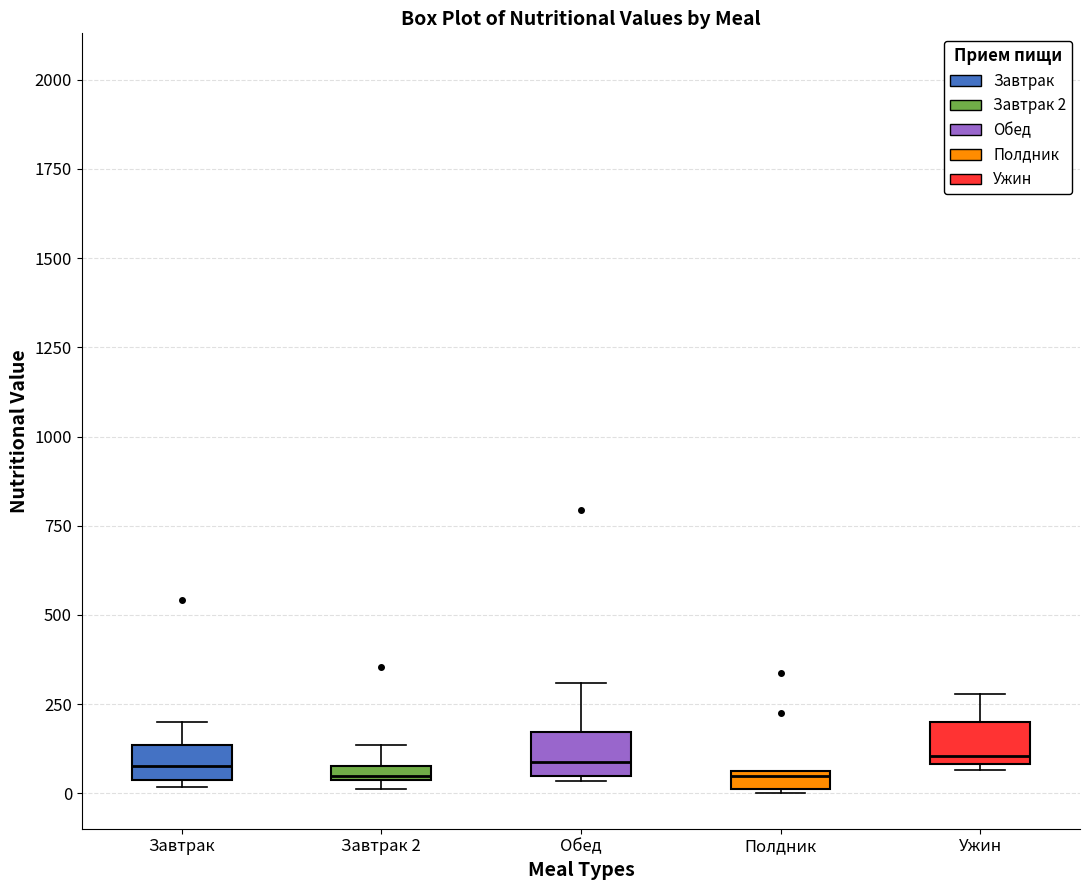

Where is the upper edge of the box for Ужин on the y-axis? The values are not printed on the chart, so give them approximately, as read against the axis.

200